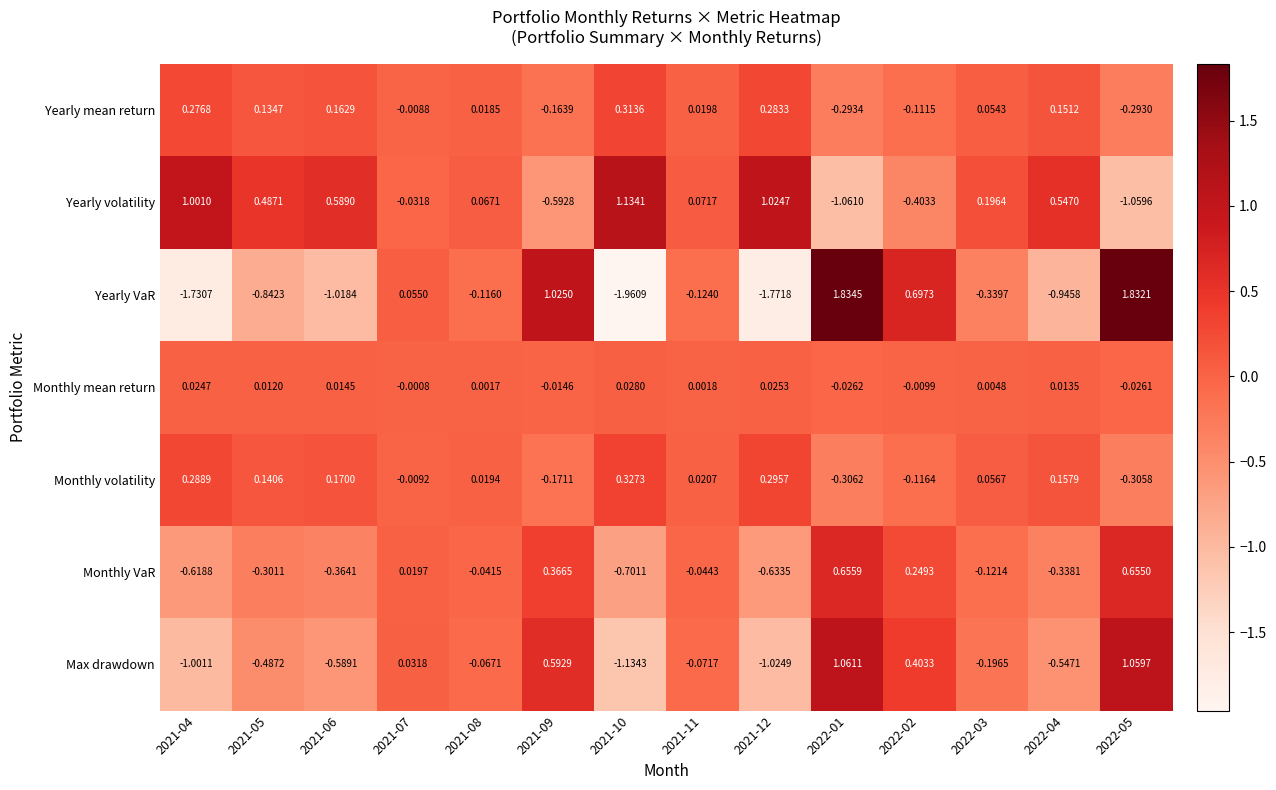

Which series has the largest total across all categories?

Yearly volatility